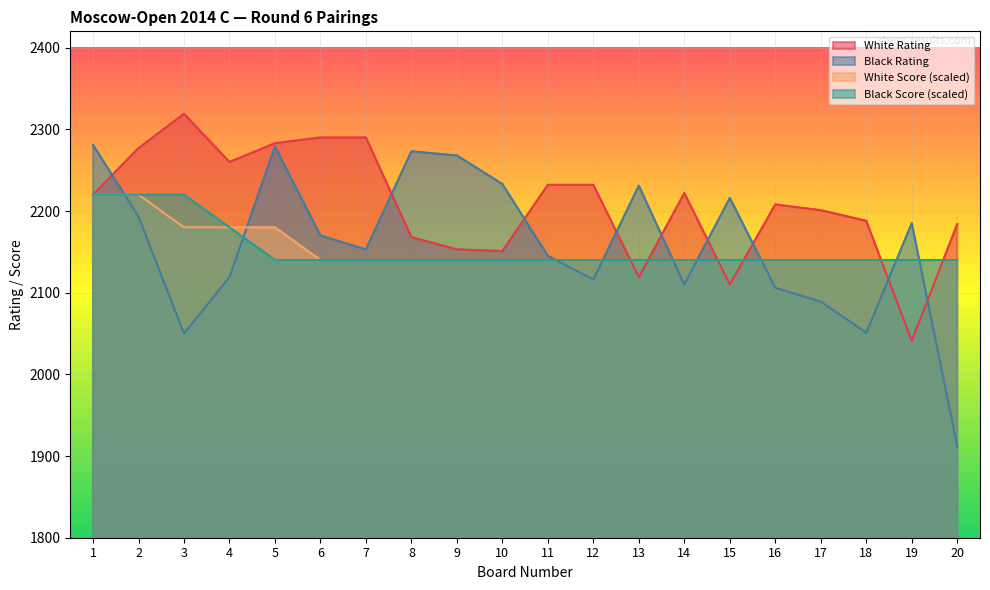

After their last crossing, which series has the higher values: Black Rating or White Rating?

White Rating